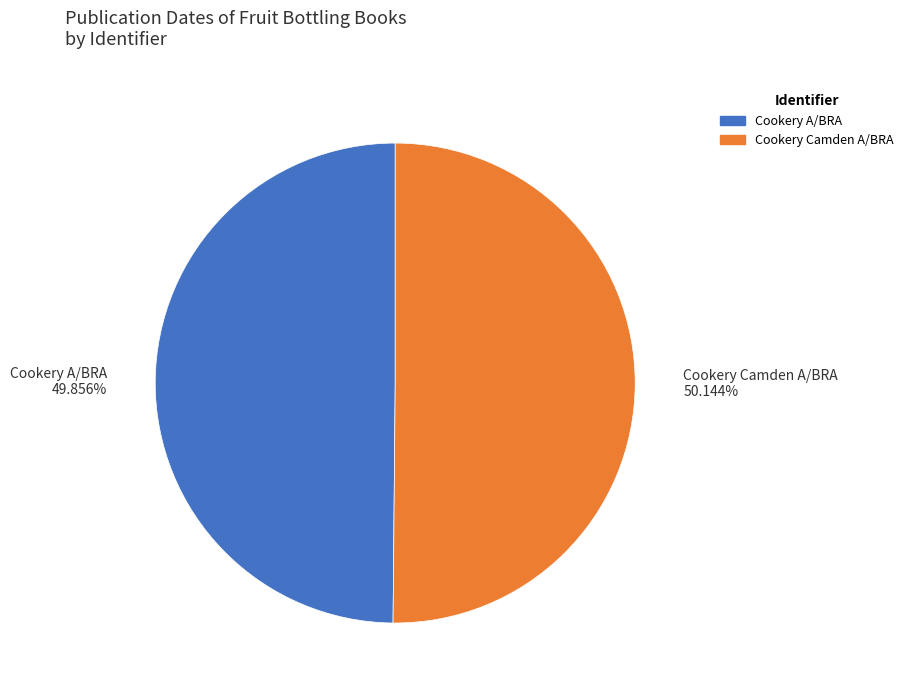

To the nearest percent, what portion does Cookery A/BRA represent?

50%